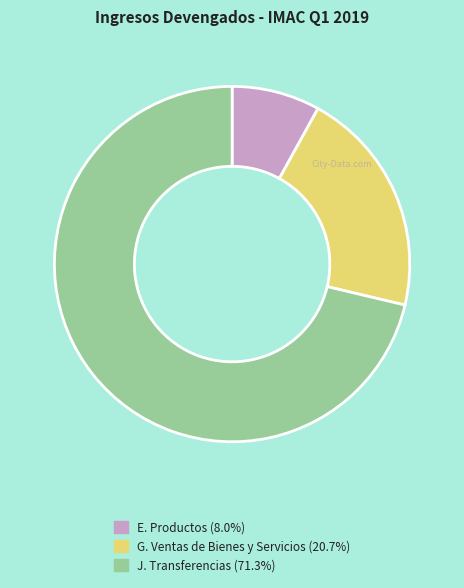

Is there a majority slice in this chart?

Yes